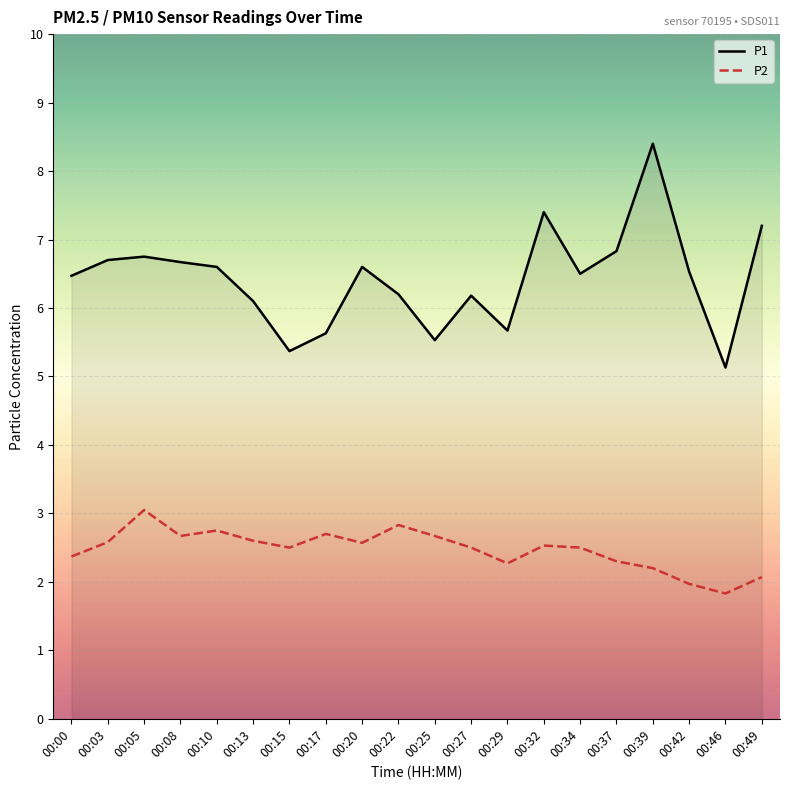

At which label does P1 reach its peak?

00:39